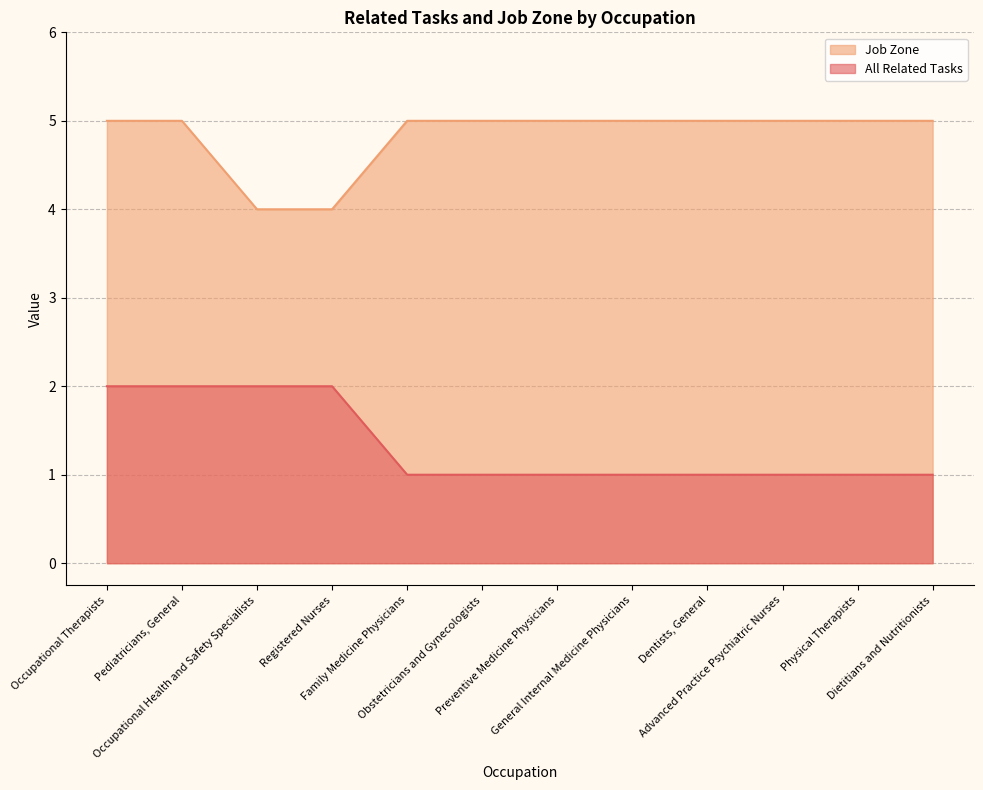

Rank the series by their average value, from lowest to highest.

All Related Tasks, Job Zone